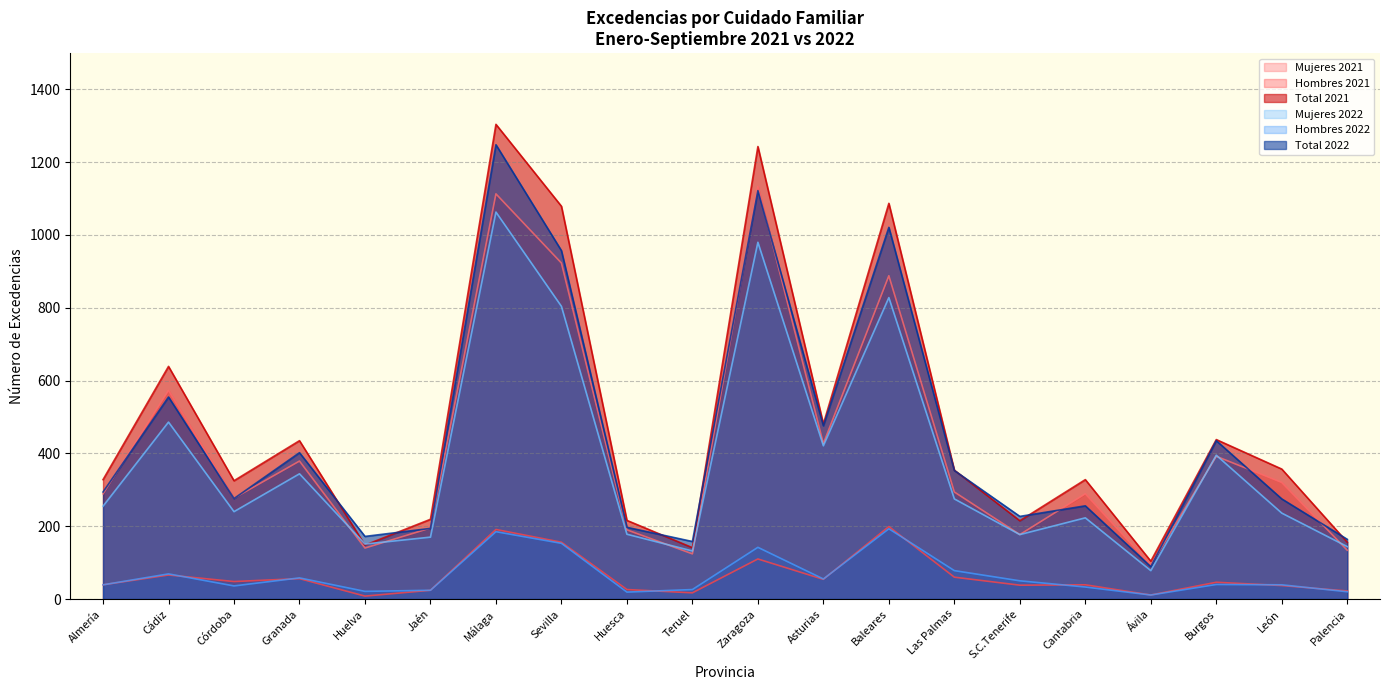

Reading right to left, extract all data points from this chart.

Mujeres 2021: 134	320	392	93	289	177	294	888	427	1133	124	190	923	1113	195	140	379	277	573	289
Hombres 2021: 22	37	46	11	39	38	60	199	54	110	17	26	156	191	24	8	56	48	66	39
Total 2021: 156	357	438	104	328	215	354	1087	481	1243	141	216	1079	1304	219	148	435	325	639	328
Mujeres 2022: 144	236	395	78	223	177	275	828	421	980	132	178	804	1063	170	151	344	240	486	255
Hombres 2022: 20	39	40	11	33	50	78	193	55	142	26	19	153	185	24	21	58	36	69	39
Total 2022: 164	275	435	89	256	227	353	1021	476	1122	158	197	957	1248	194	172	402	276	555	294